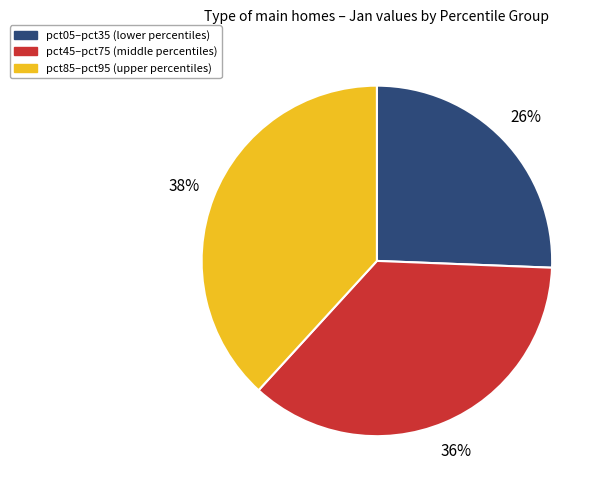

Does any single category account for the majority?

No